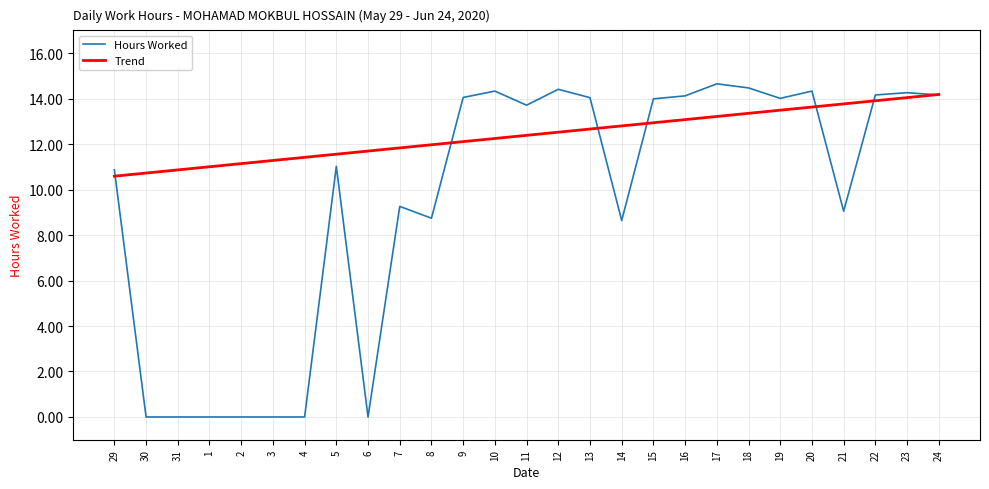

Which series has the largest range (max minus min)?

Hours Worked